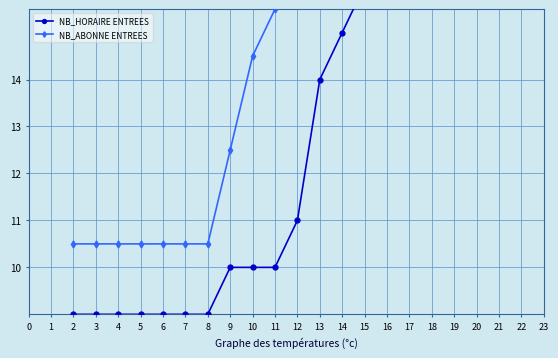

True or false: NB_ABONNE ENTREES and NB_HORAIRE ENTREES intersect in this chart.

False